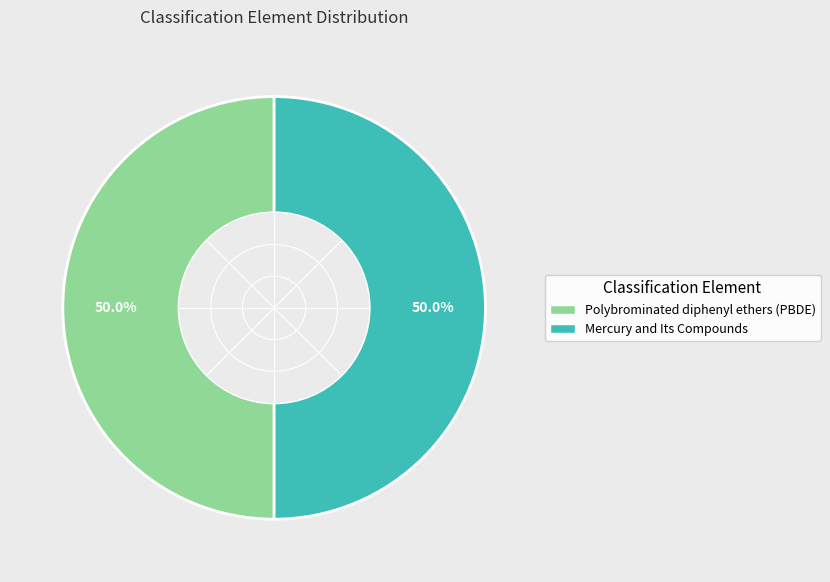

The Mercury and Its Compounds slice represents 61% of the pie. True or false?

False